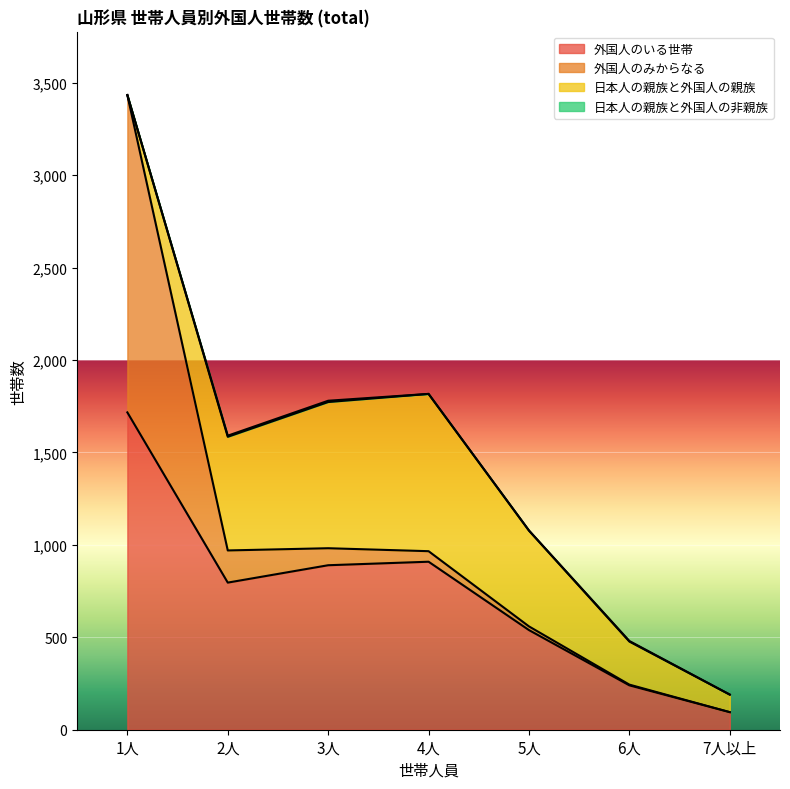

True or false: 外国人のいる世帯 and 外国人のみからなる intersect in this chart.

False